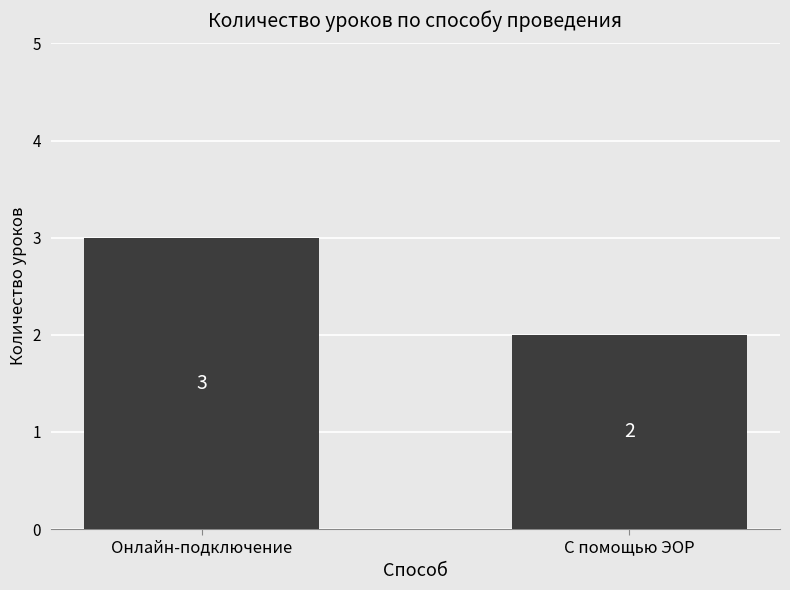

How many values are between 2 and 3?

2